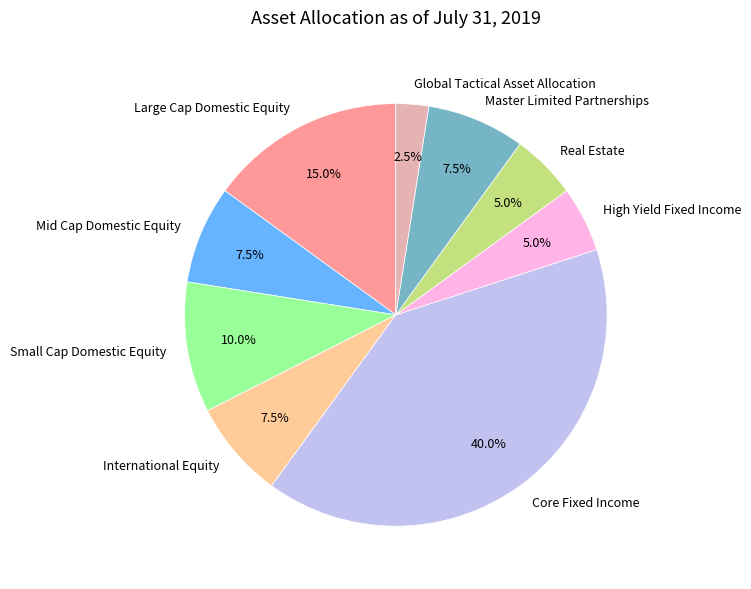

How many slices are in this pie chart?

9